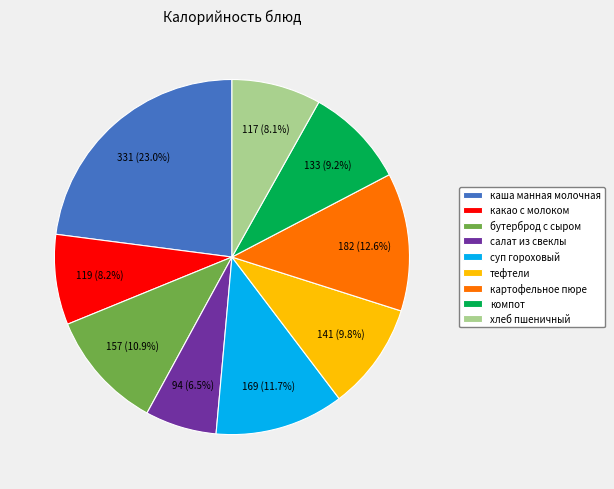

Does картофельное пюре represent more than half of the total?

No